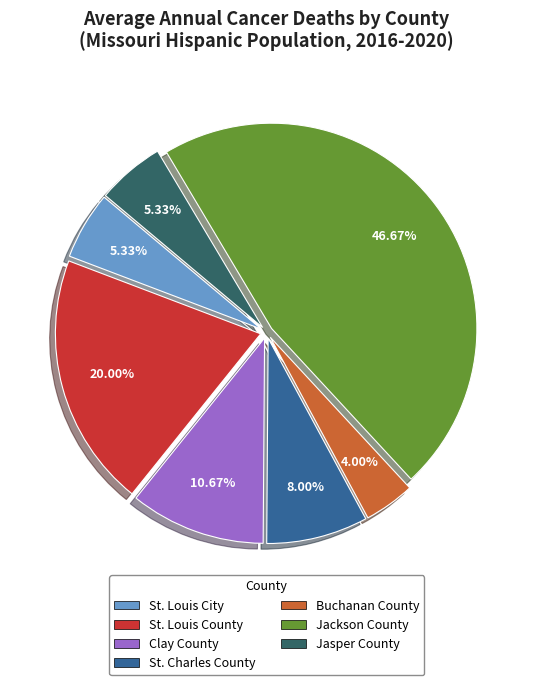

Does any single category account for the majority?

No